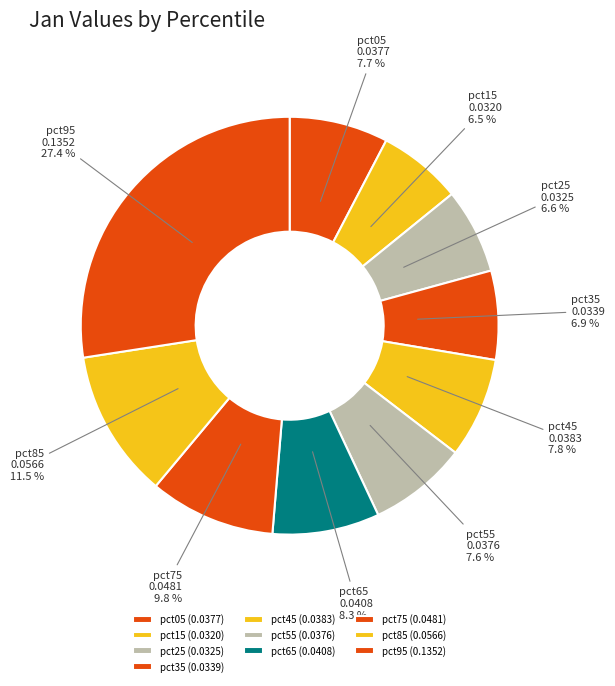

The pct55 slice represents 8% of the pie. True or false?

True